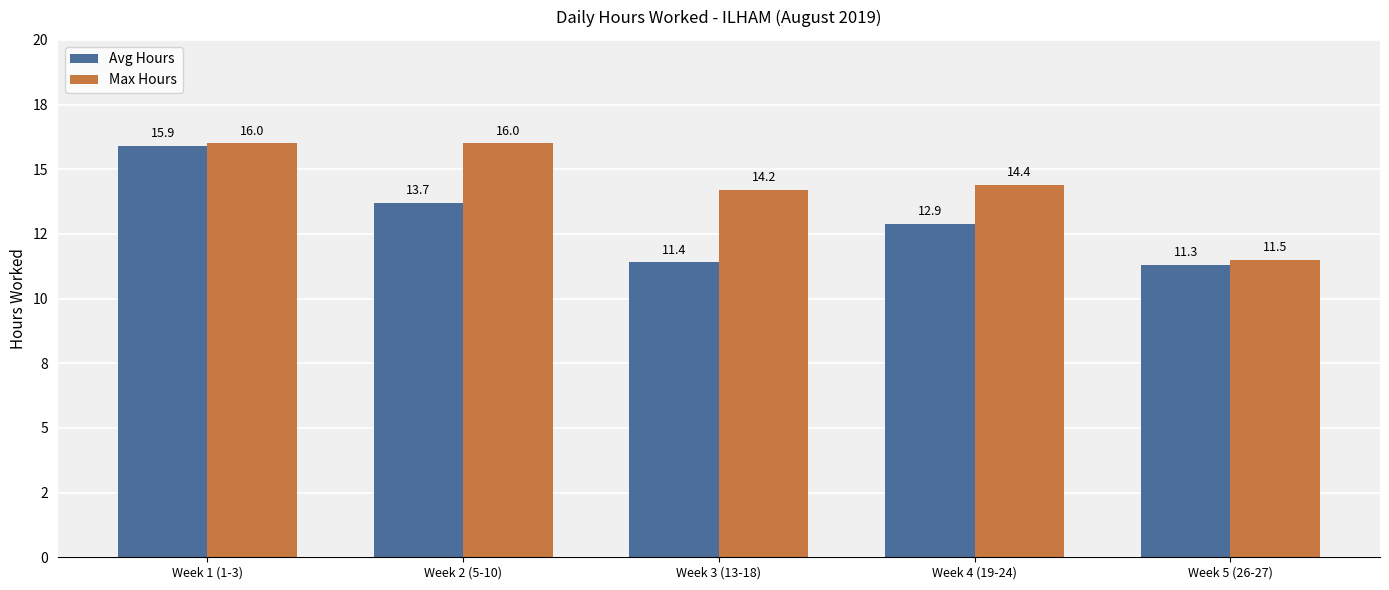

The value of Max Hours at Week 1 (1-3) is 16.0. True or false?

True